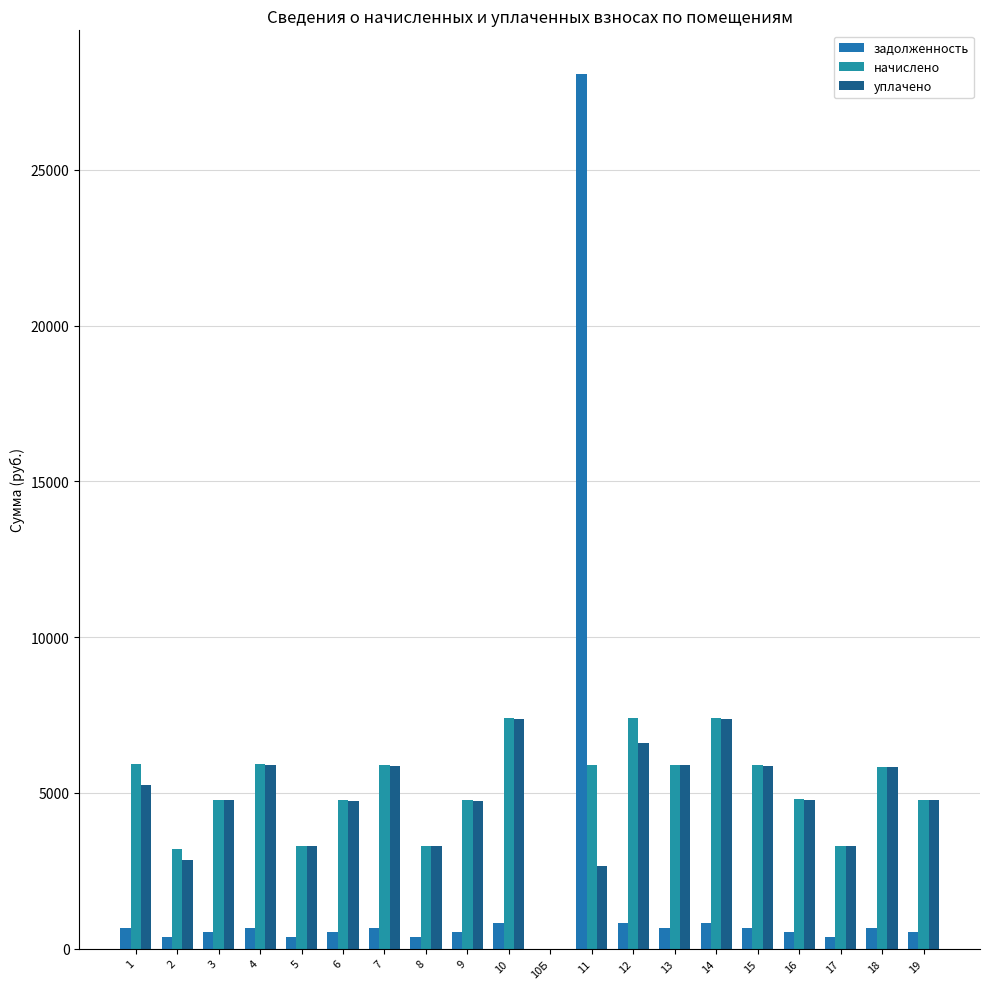

At which category is the sum across all series the highest?

11